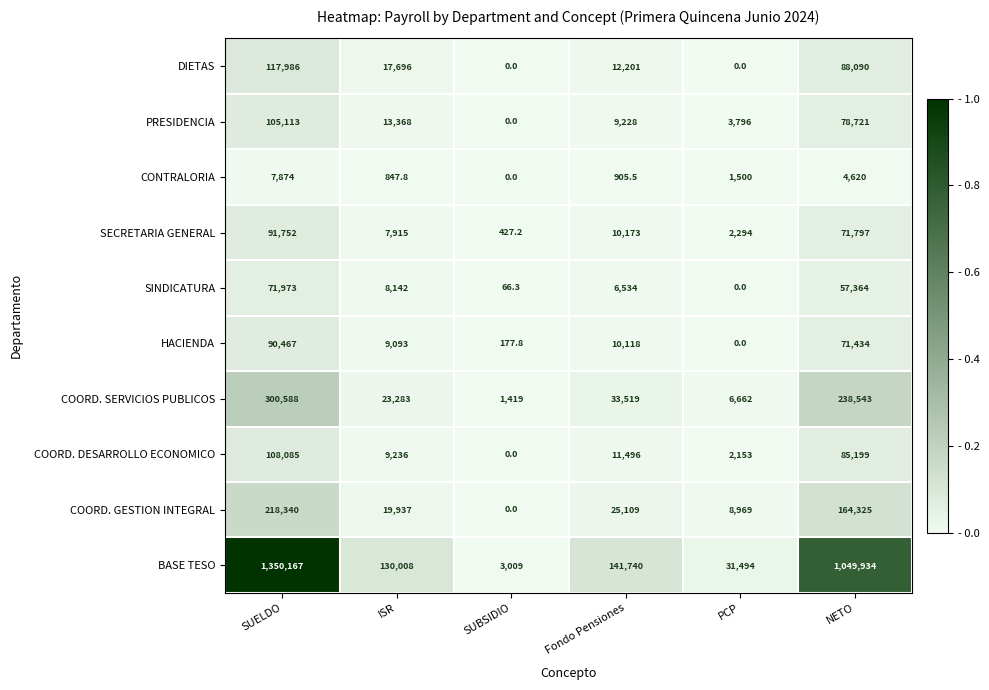

At which category is the sum across all series the highest?

SUELDO